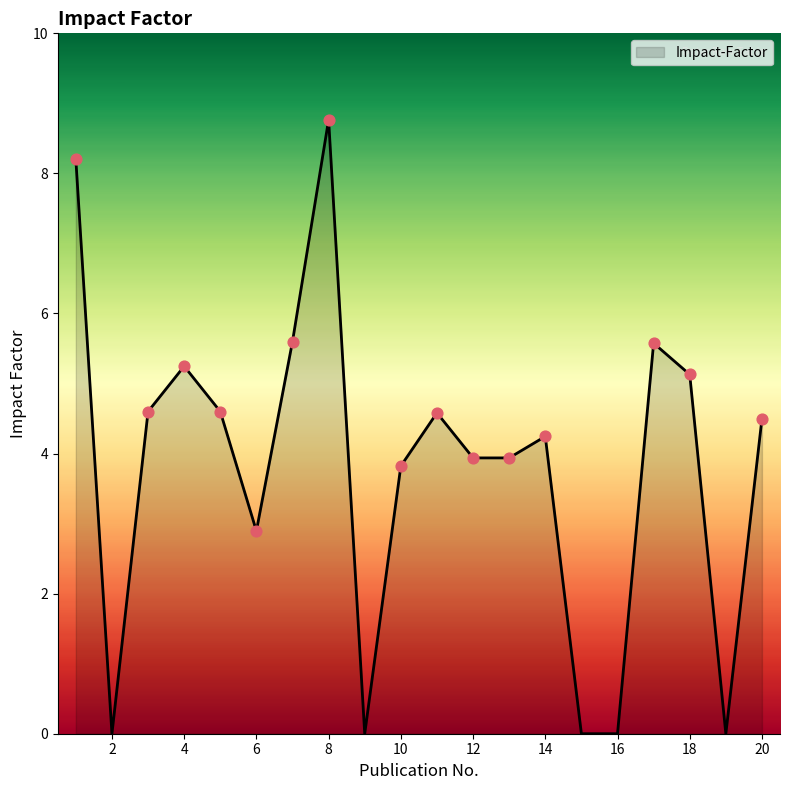

What is the difference between the maximum and minimum values?

8.8